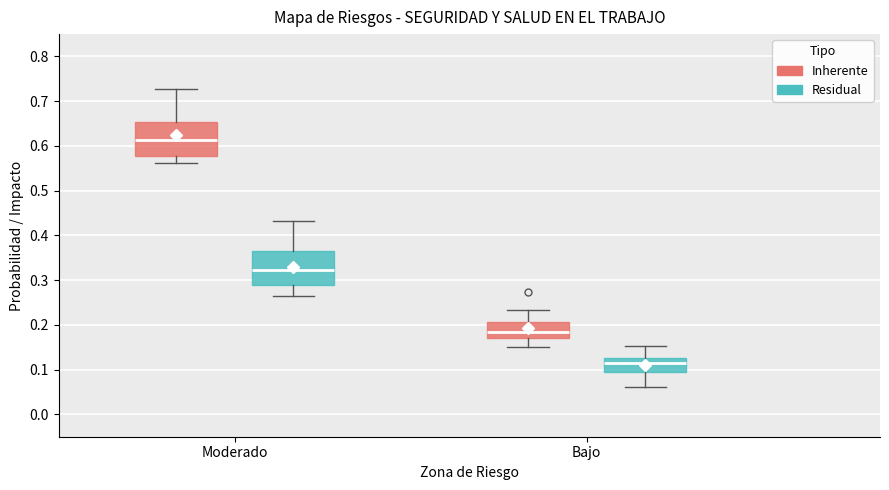

Which box's median line is the lowest?

Bajo (Residual)